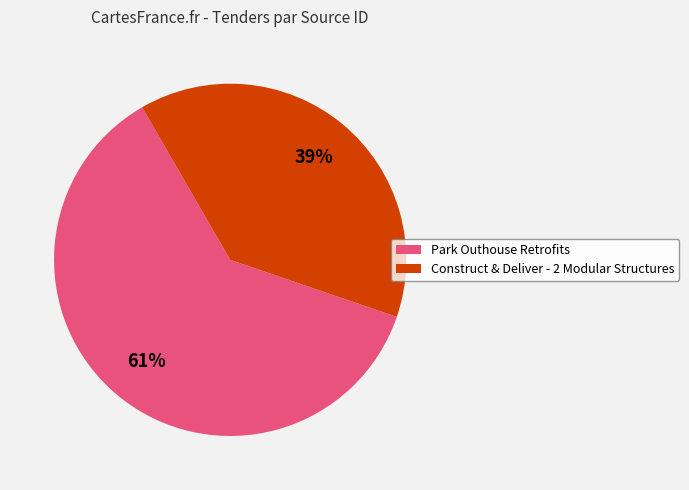

Is there any slice that represents more than half of the pie?

Yes